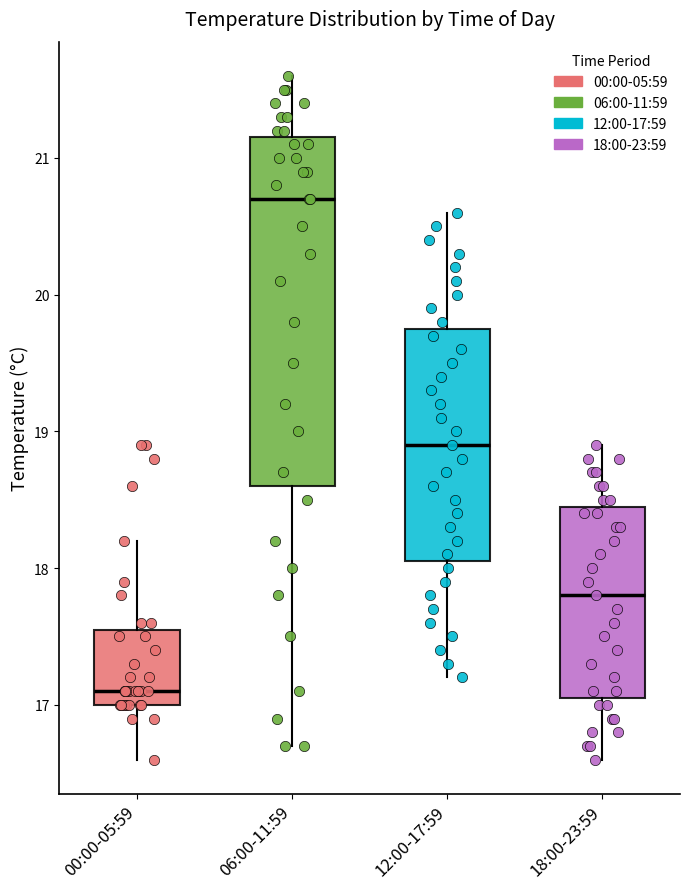

Which box is the tallest, from its lower edge to its upper edge?

06:00-11:59